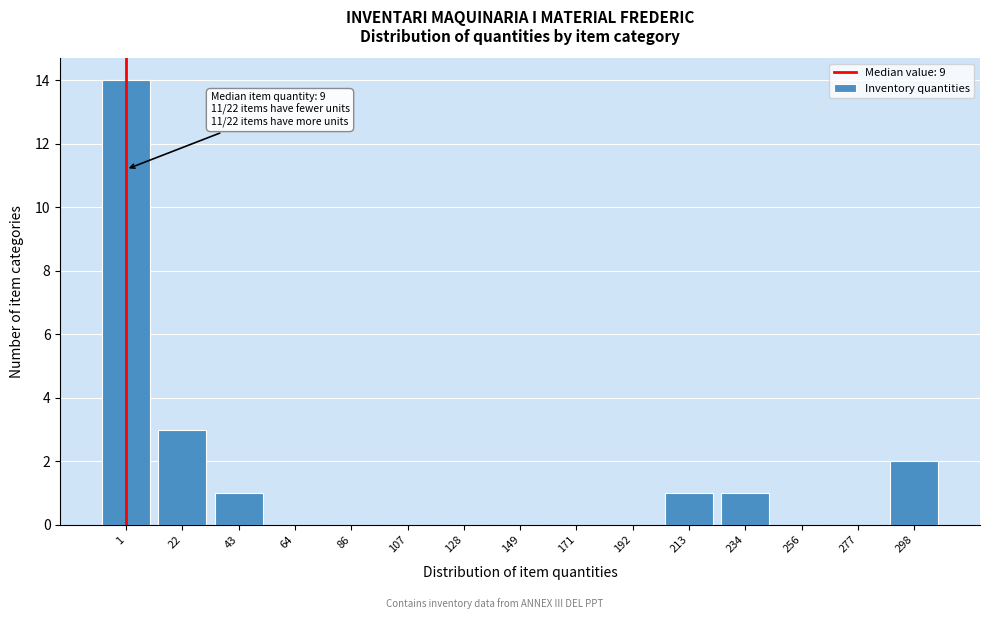

Reading left to right, list all the values displayed in this chart.

1=14	22=3	43=1	64=0	86=0	107=0	128=0	149=0	171=0	192=0	213=1	234=1	256=0	277=0	298=2